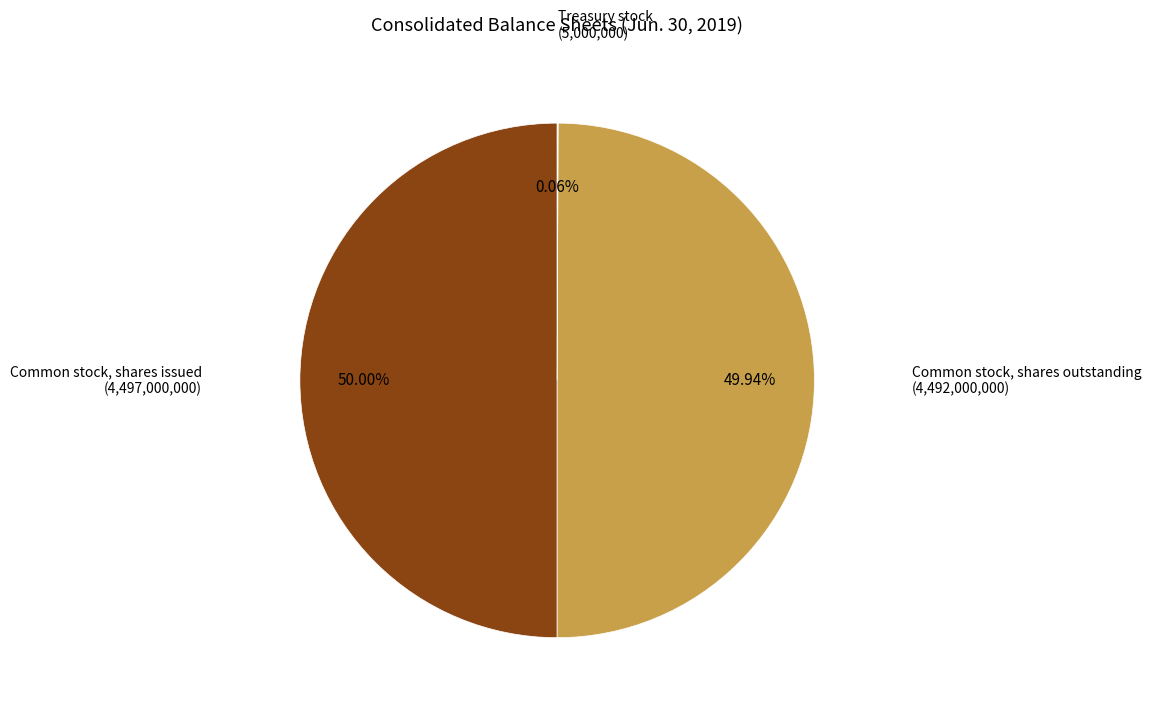

Rank the categories by value from highest to lowest.

Common stock, shares issued, Common stock, shares outstanding, Treasury stock